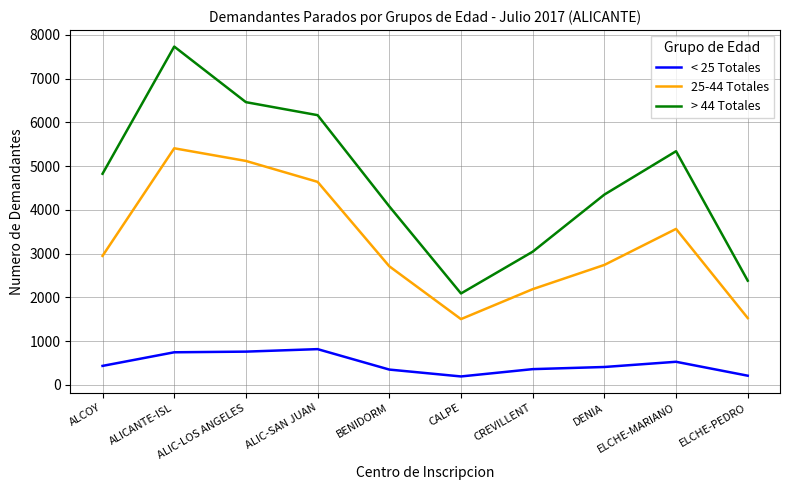

What is the total value across all series at ALICANTE-ISL?

13881